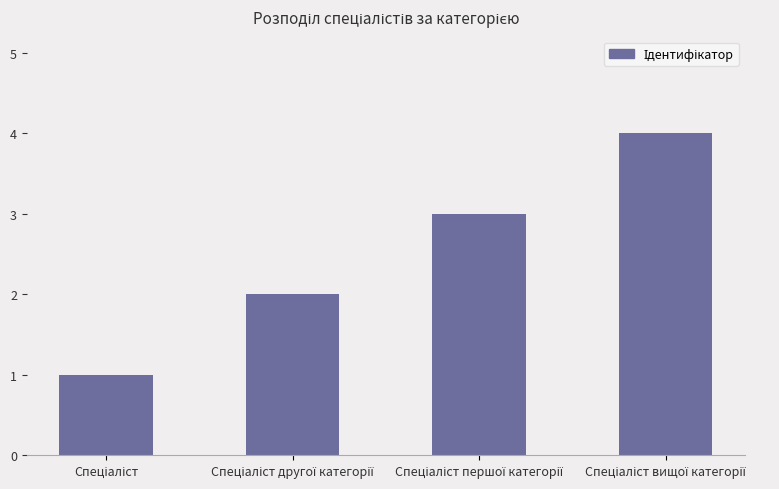

What is the maximum value shown in the chart?

4